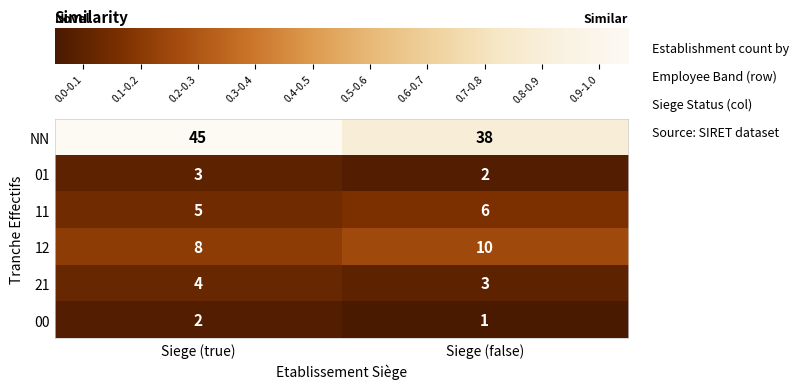

What is the total value across all series at Siege (false)?

60